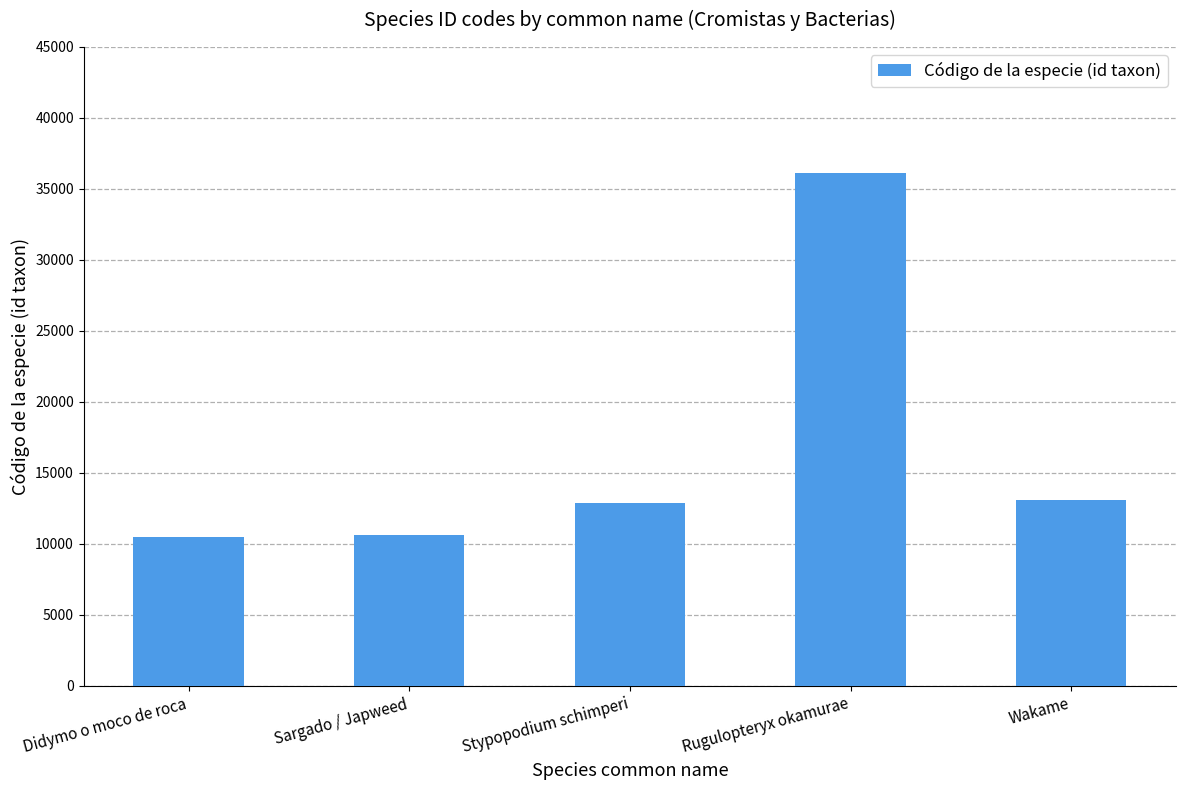

What is the sum of the values at Sargado / Japweed and Stypopodium schimperi?

23520